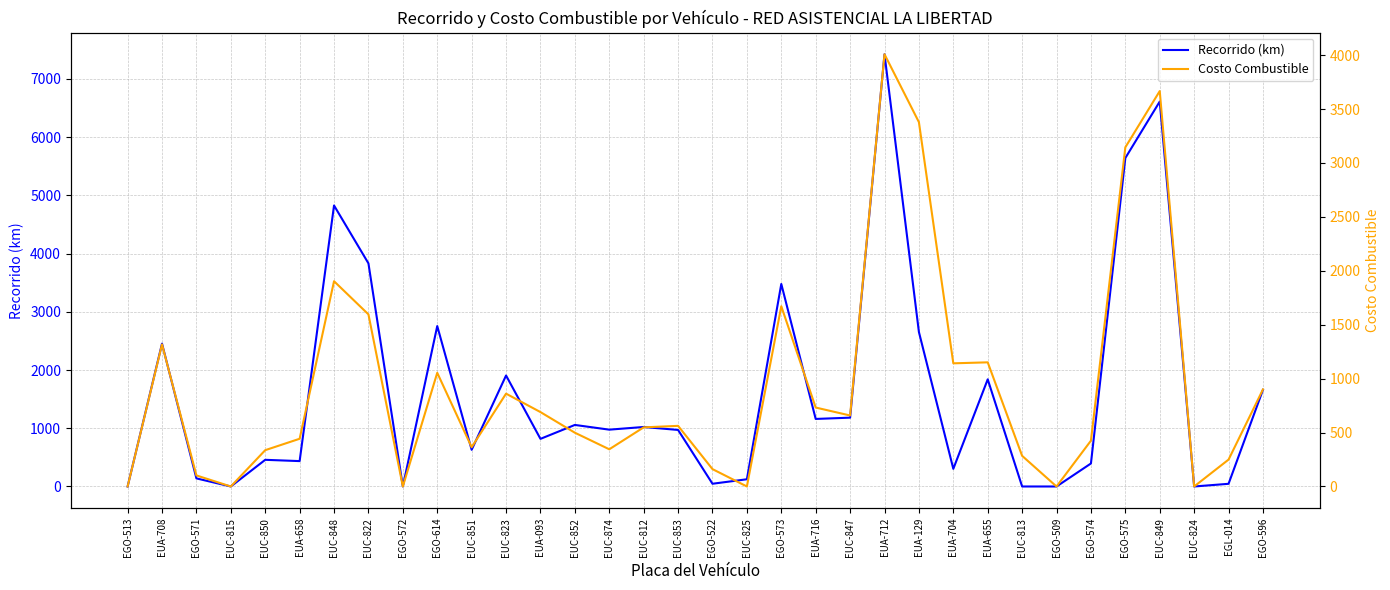

The Costo Combustible series shows 2607.4 at EUC-824. True or false?

False